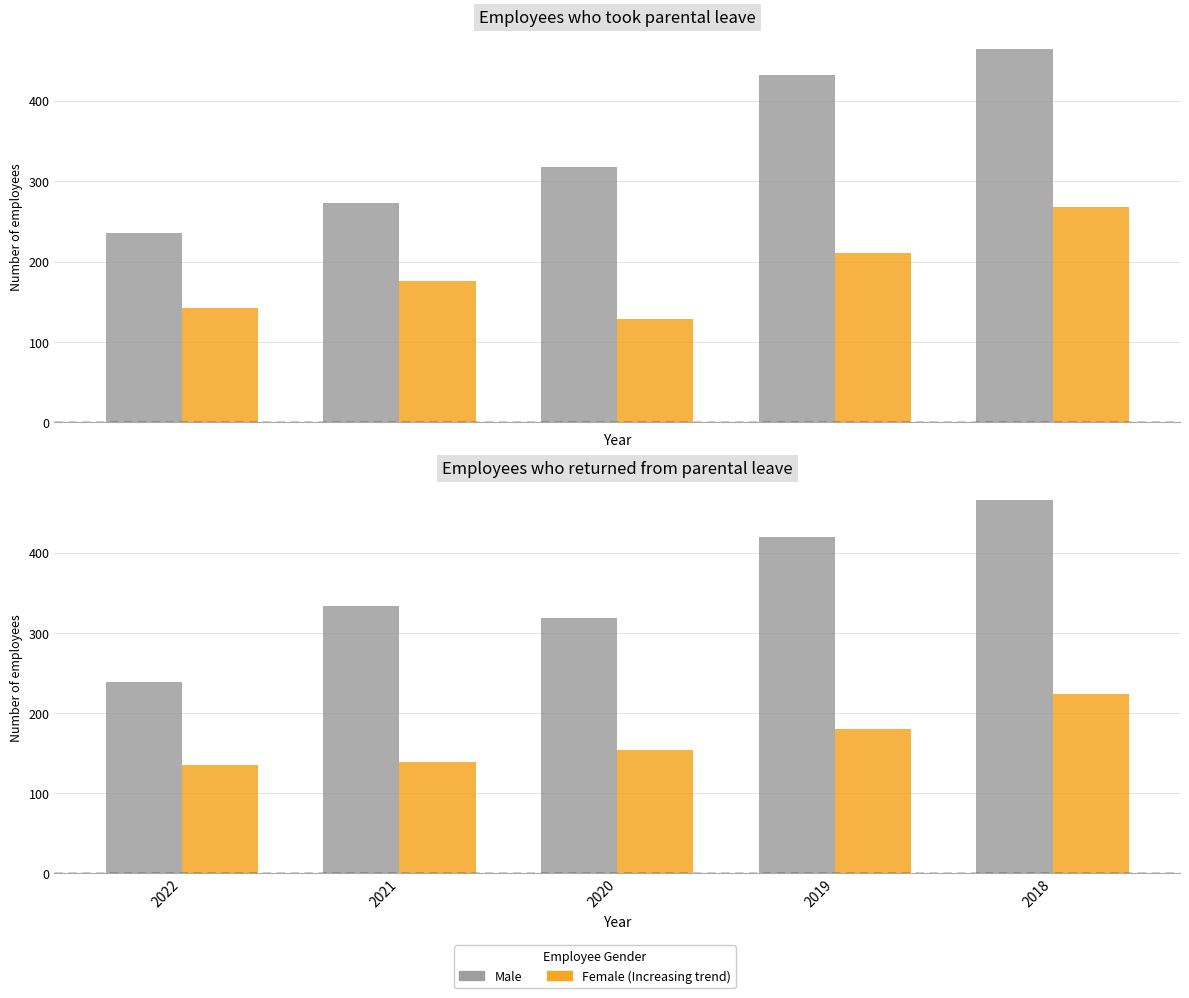

What is the difference between the highest and lowest values at 2018?

243